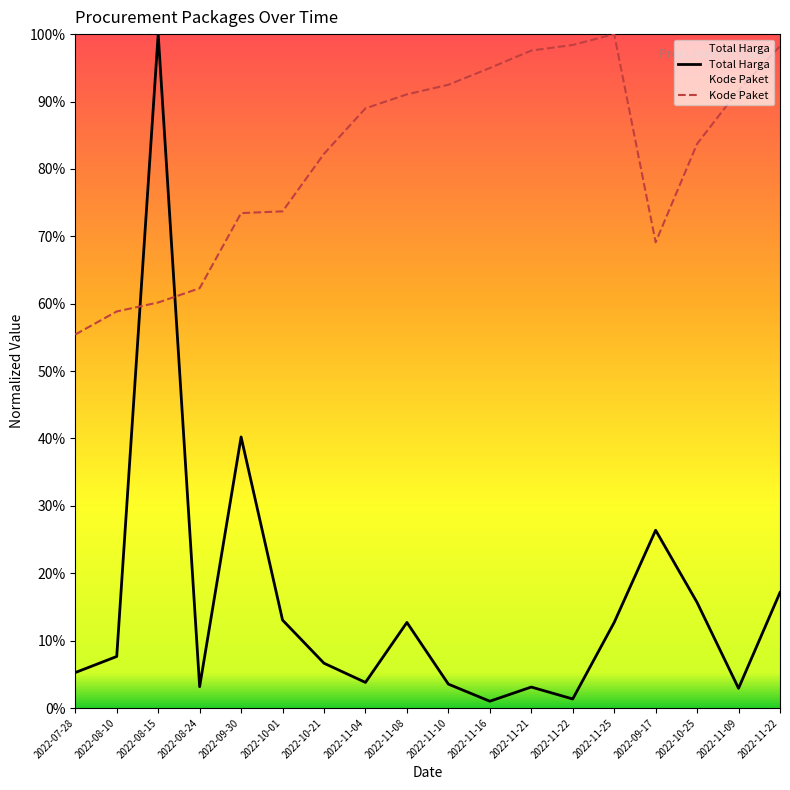

The Total Harga series shows 0.1 at 2022-08-10. True or false?

True